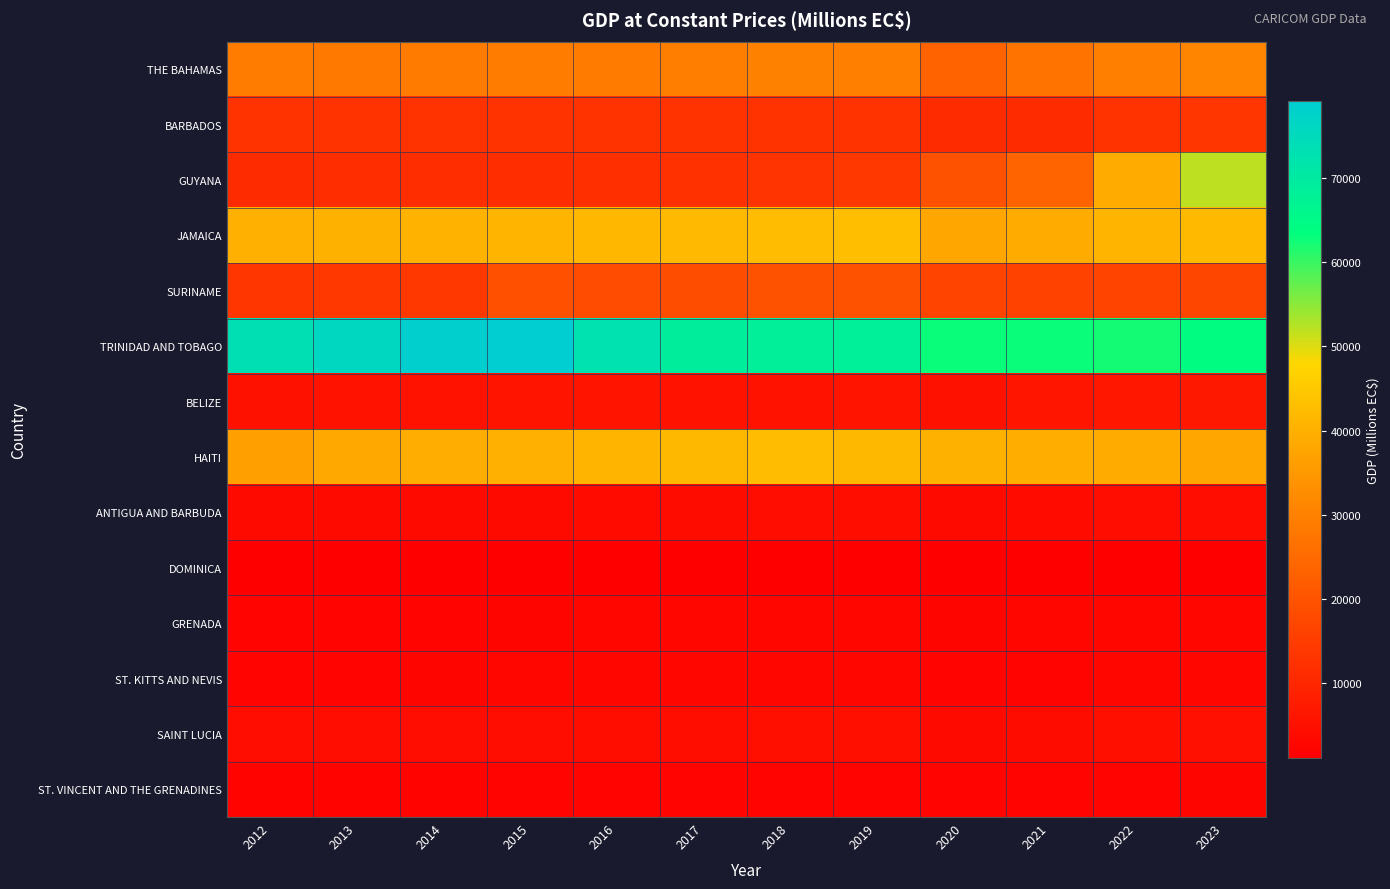

At 2020, list the series in order from largest to smallest.

TRINIDAD AND TOBAGO, HAITI, JAMAICA, THE BAHAMAS, GUYANA, SURINAME, BARBADOS, BELIZE, ANTIGUA AND BARBUDA, SAINT LUCIA, GRENADA, ST. KITTS AND NEVIS, ST. VINCENT AND THE GRENADINES, DOMINICA